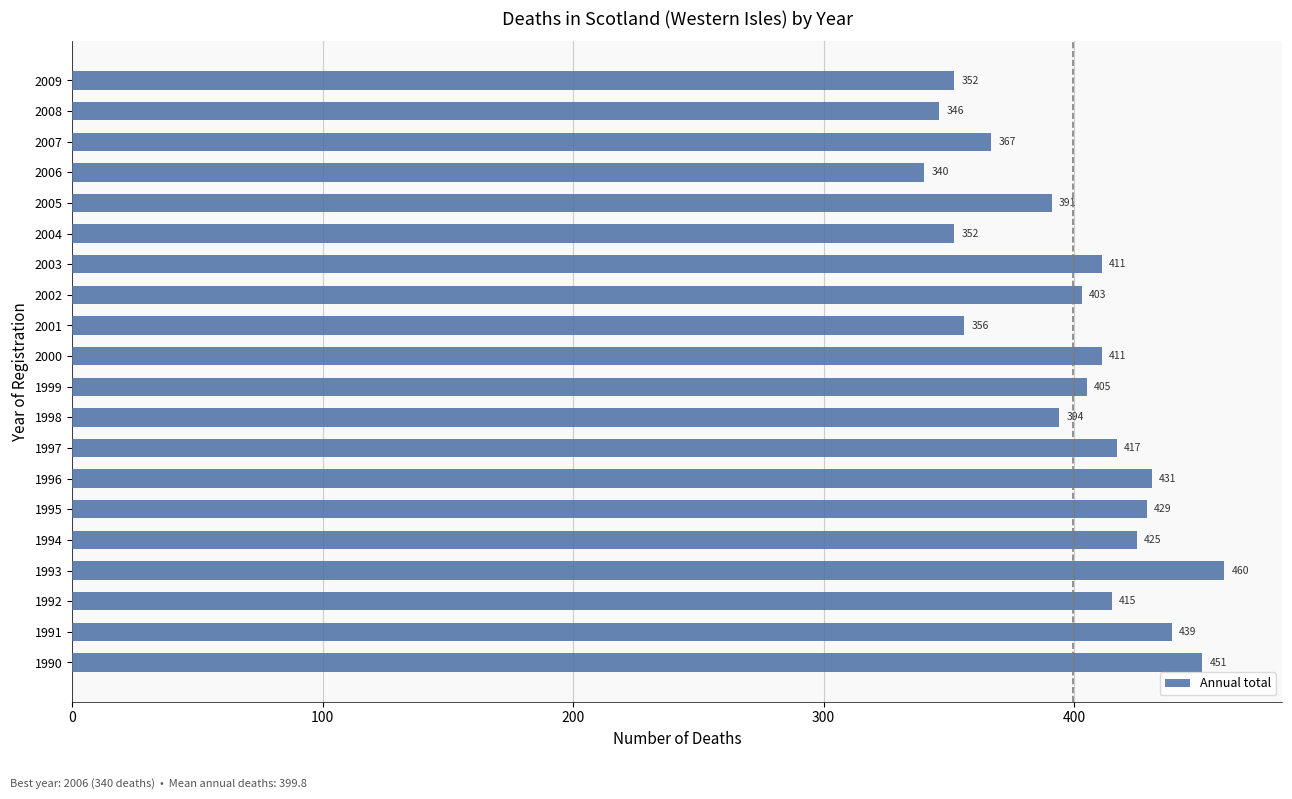

What is the sum of all values?

7995